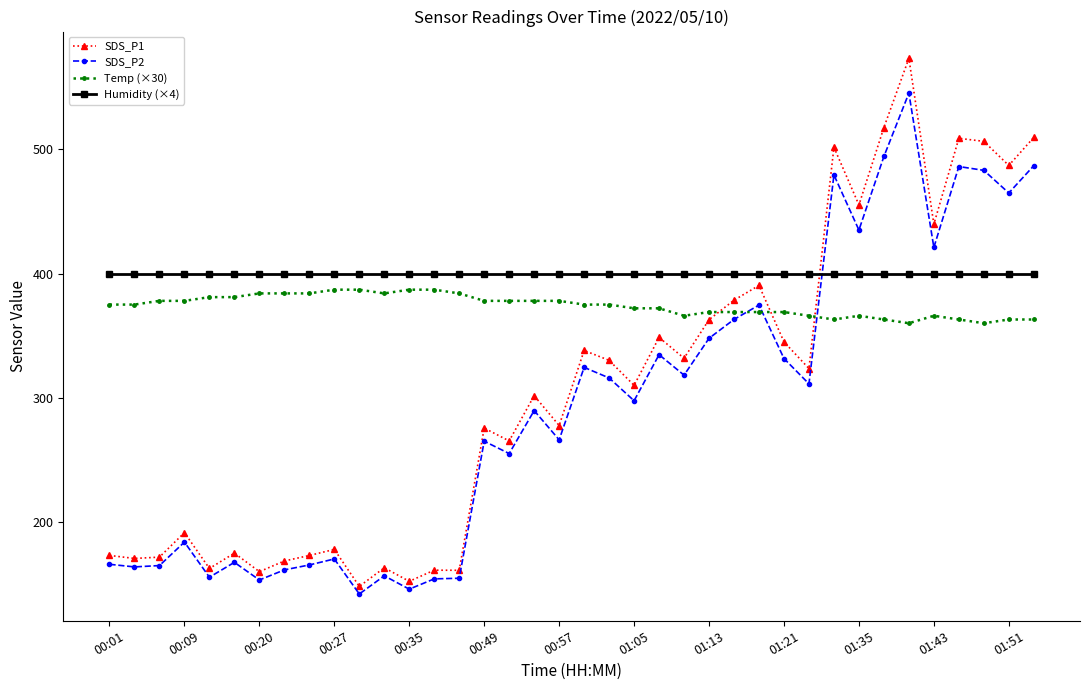

What is the average value of the SDS_P1 series?

305.0